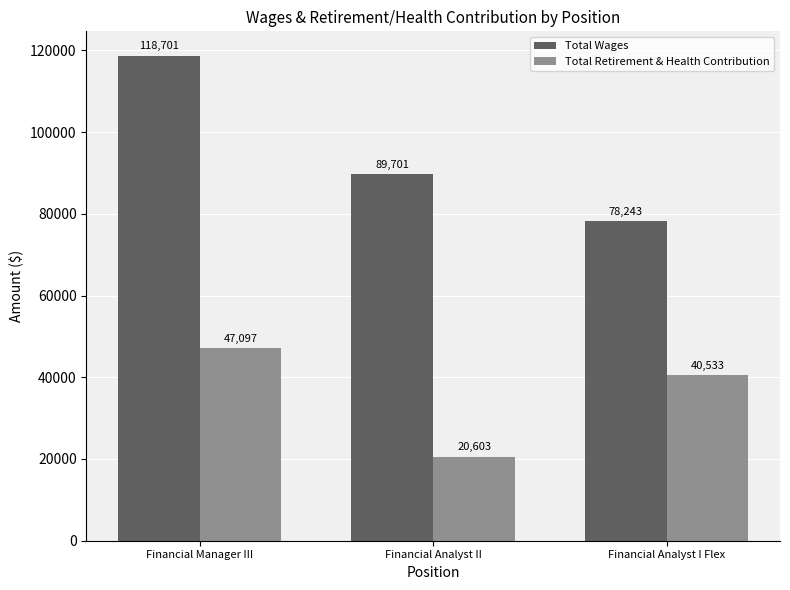

What is the label of the 1st bar from the left?

Financial Manager III